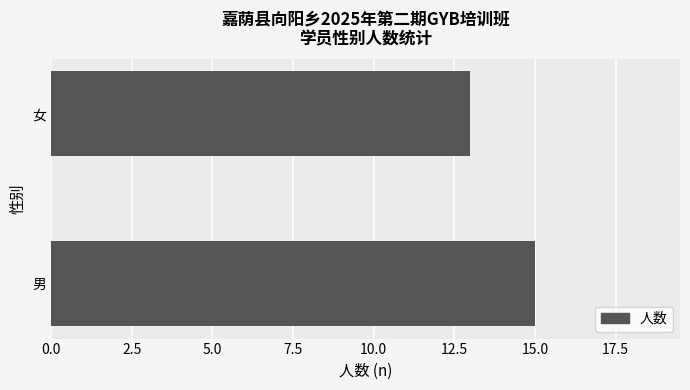

Reading bottom to top, transcribe all the data shown in this chart.

男=15	女=13